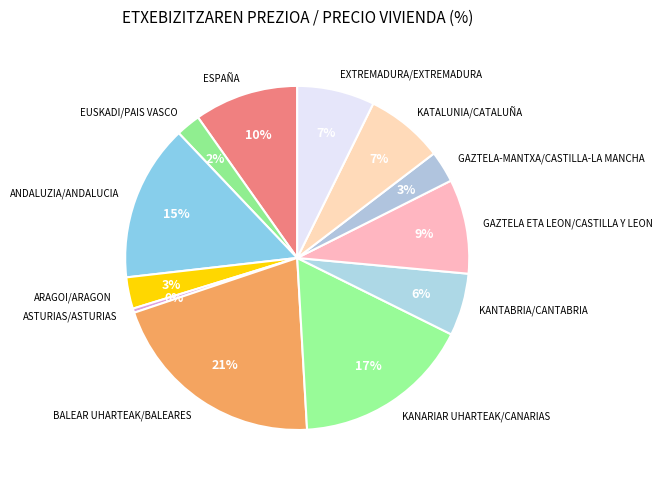

Approximately how many times larger is the value at ARAGOI/ARAGON compared to KANARIAR UHARTEAK/CANARIAS?

0.2